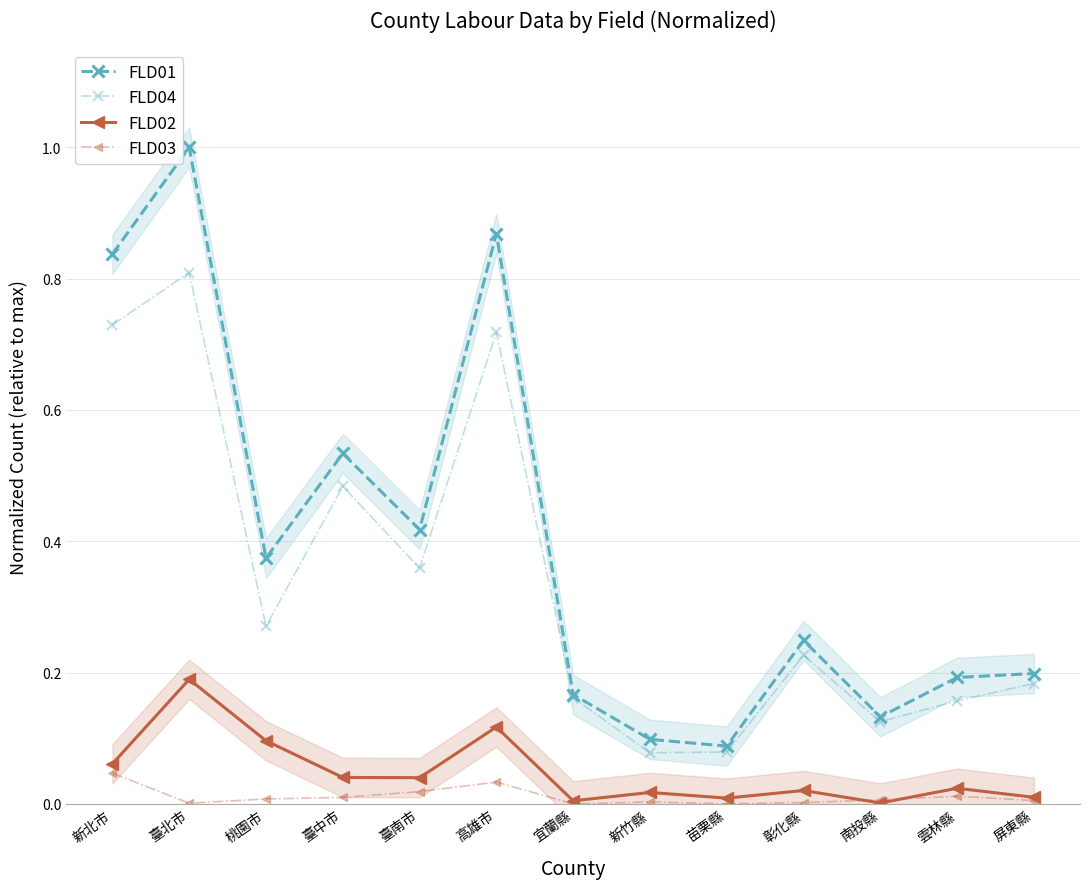

Rank the series at 臺南市 from highest to lowest value.

FLD01, FLD04, FLD02, FLD03